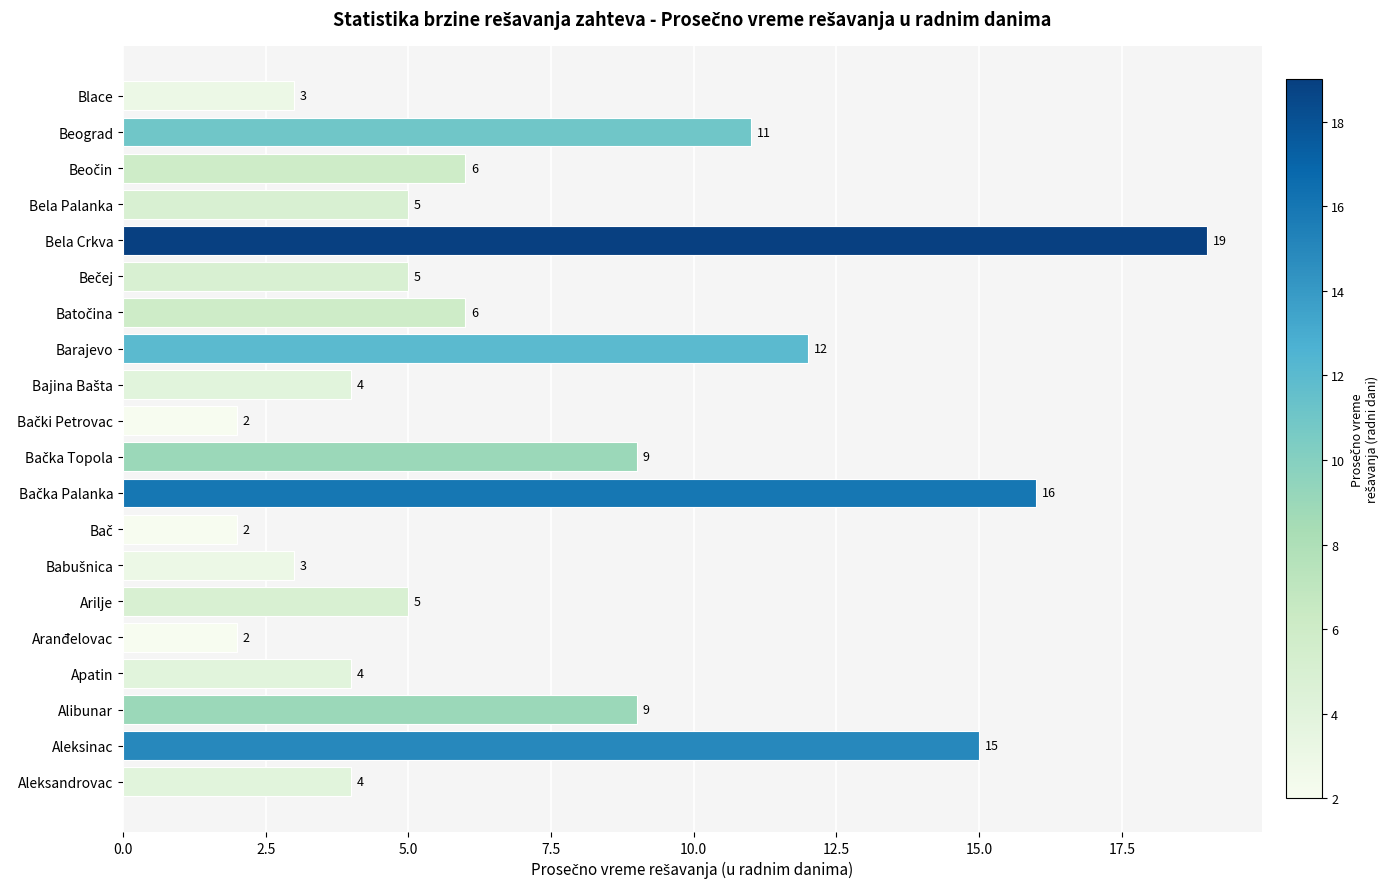

Approximately how many times larger is the value at Alibunar compared to Bela Crkva?

0.5